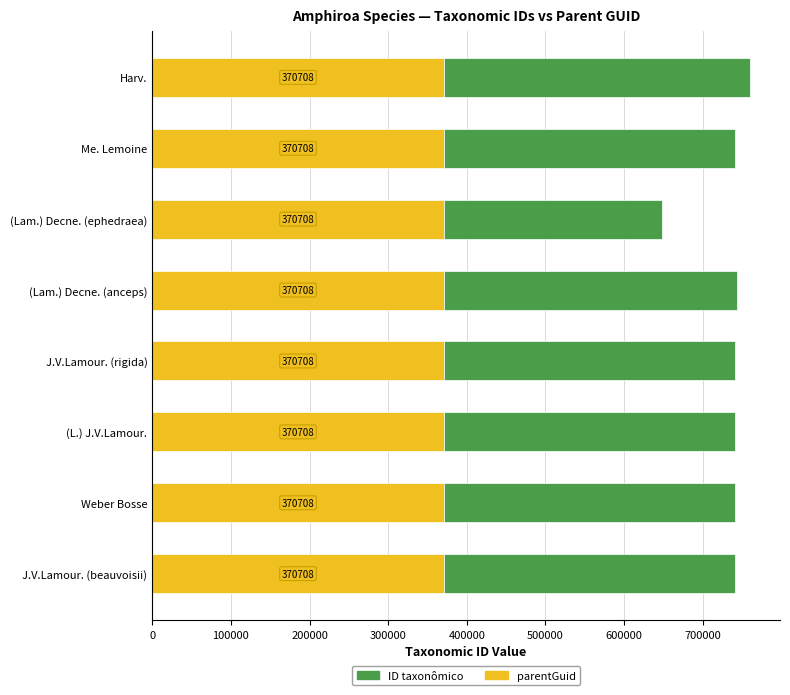

Is it true that parentGuid equals 130380 at Weber Bosse?

False